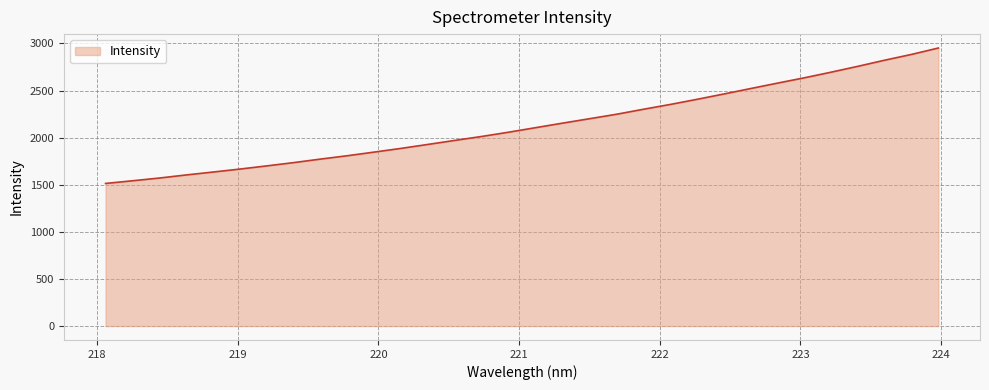

What is the greatest value displayed?

2951.8